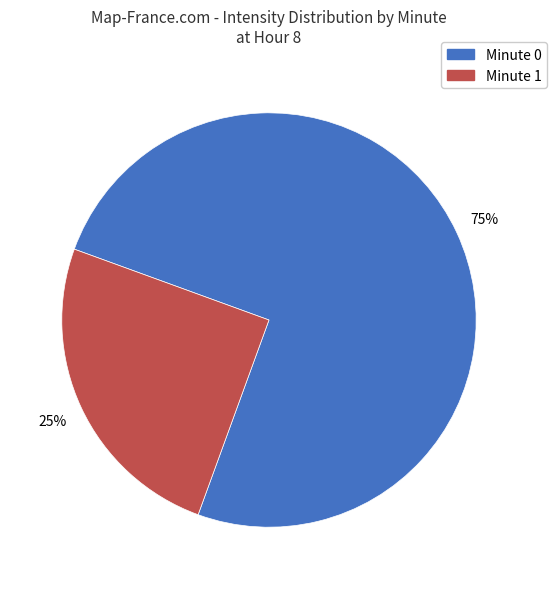

Is there a majority slice in this chart?

Yes